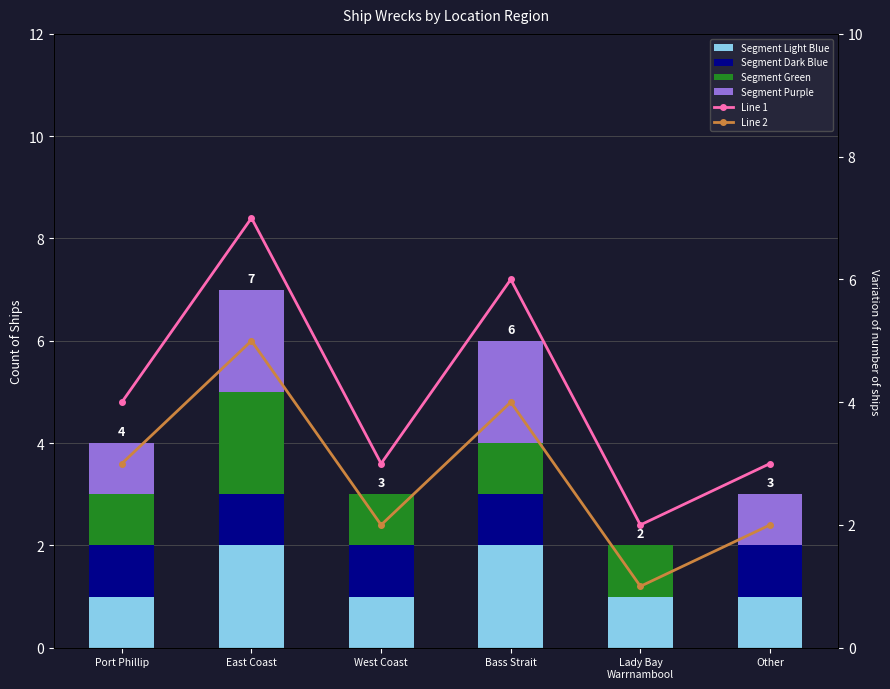

What is the sum of the Segment Dark Blue values at Bass Strait and West Coast?

2